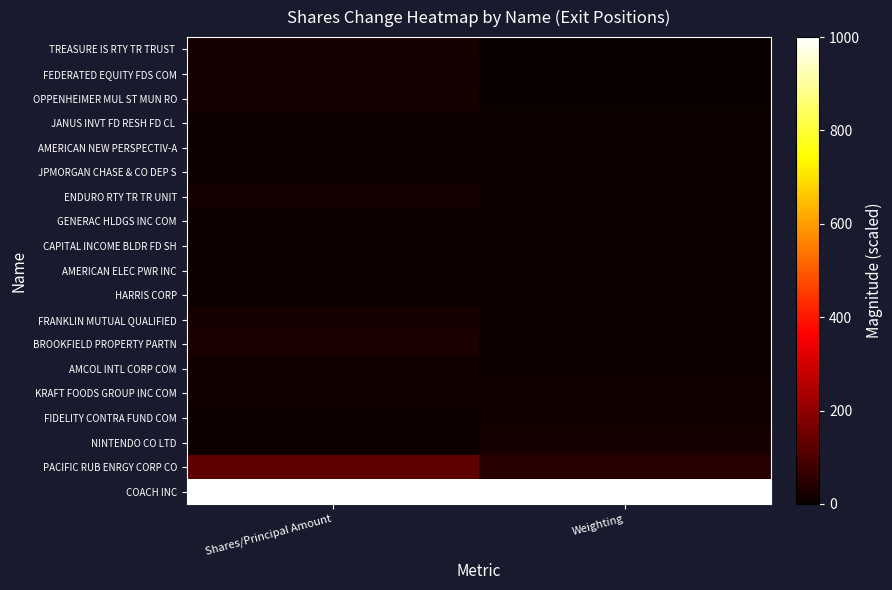

Rank the series by their maximum value, from highest to lowest.

COACH INC, PACIFIC RUB ENRGY CORP CO, BROOKFIELD PROPERTY PARTN, TREASURE IS RTY TR TRUST, FRANKLIN MUTUAL QUALIFIED, NINTENDO CO LTD, OPPENHEIMER MUL ST MUN RO, ENDURO RTY TR TR UNIT, FEDERATED EQUITY FDS COM, KRAFT FOODS GROUP INC COM, FIDELITY CONTRA FUND COM, AMCOL INTL CORP COM, JPMORGAN CHASE & CO DEP S, HARRIS CORP, AMERICAN NEW PERSPECTIV-A, AMERICAN ELEC PWR INC, GENERAC HLDGS INC COM, CAPITAL INCOME BLDR FD SH, JANUS INVT FD RESH FD CL